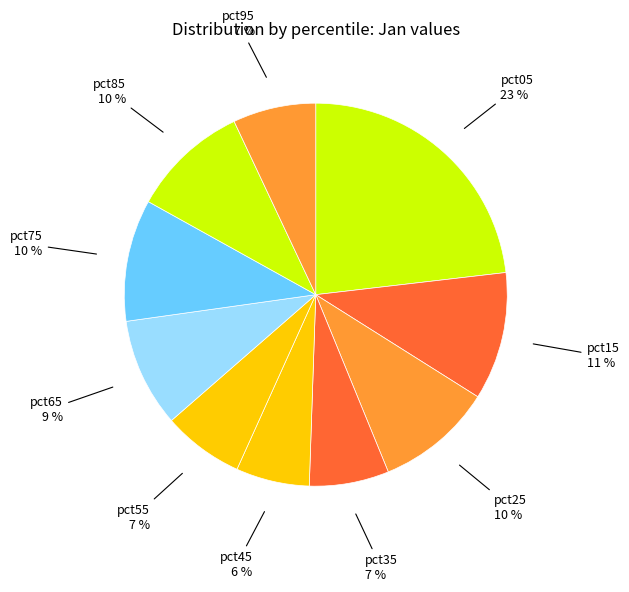

Do pct55 and pct85 together represent more than half of the pie?

No